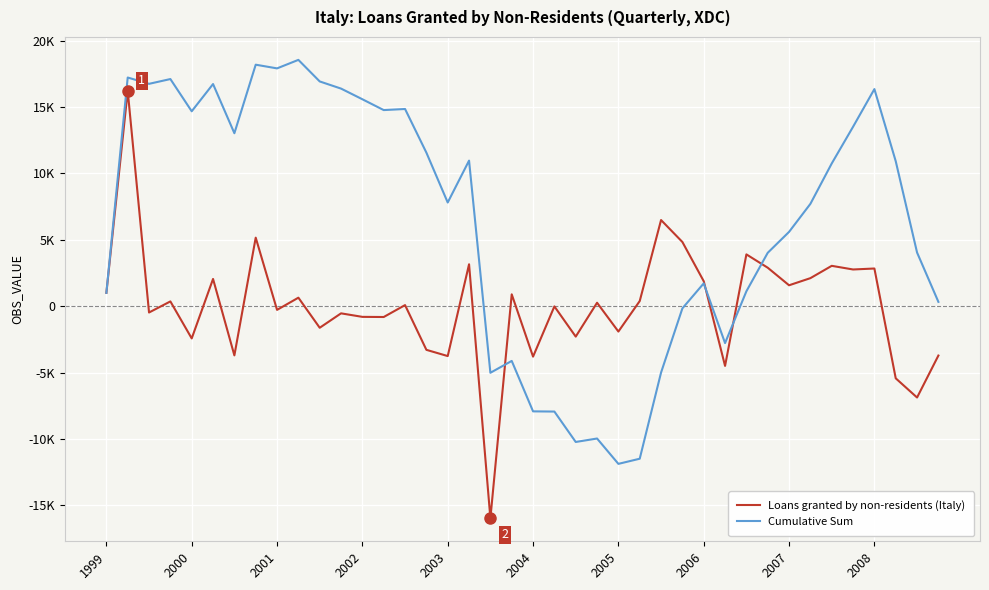

At how many categories does at least one series exceed 8616?

20